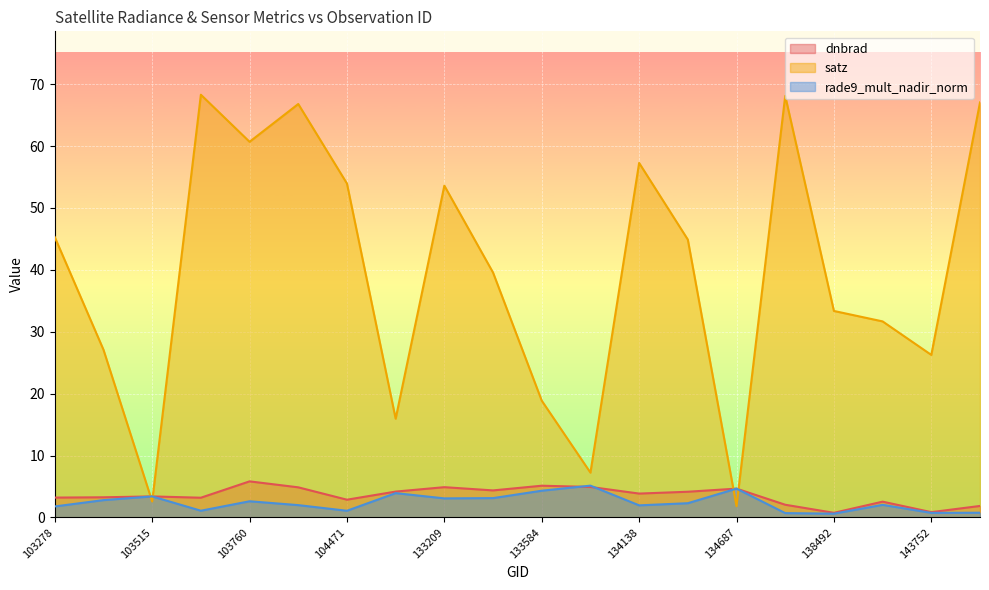

How many distinct data groups are displayed?

3